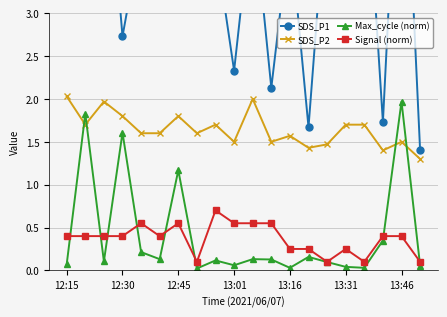

Which category has the lowest value in the Signal (norm) series?

7